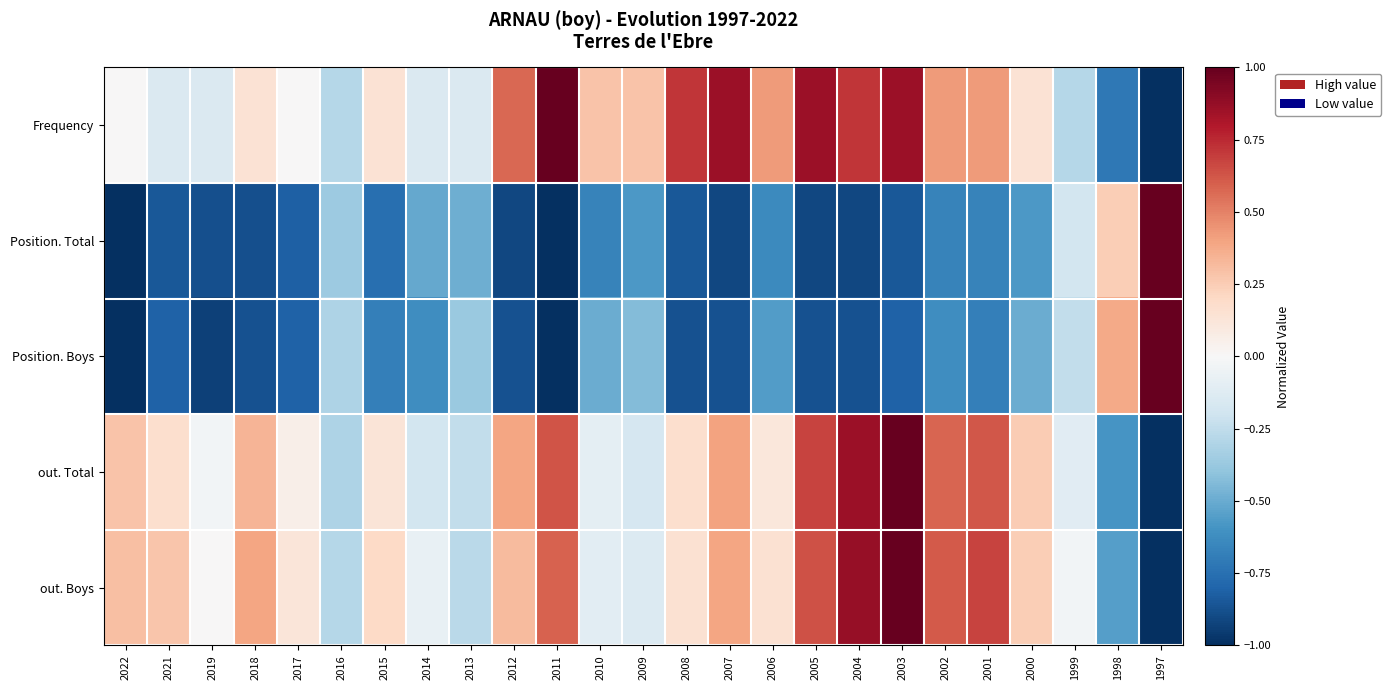

At which category is the sum across all series the highest?

2003